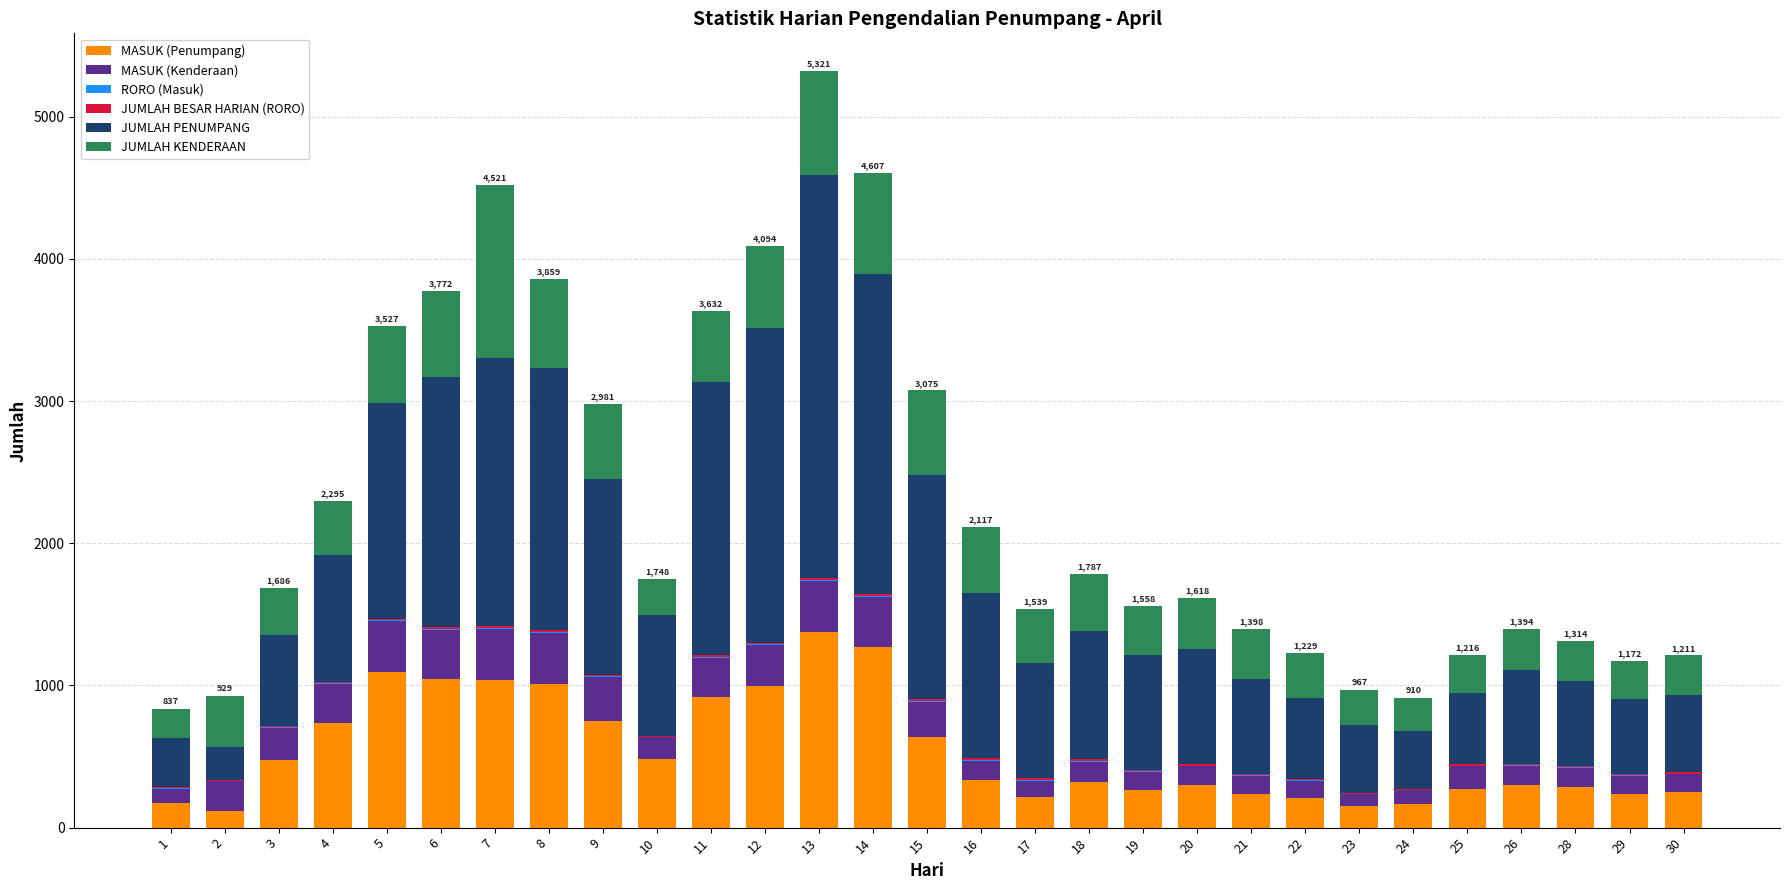

At which category is the sum across all series the highest?

13